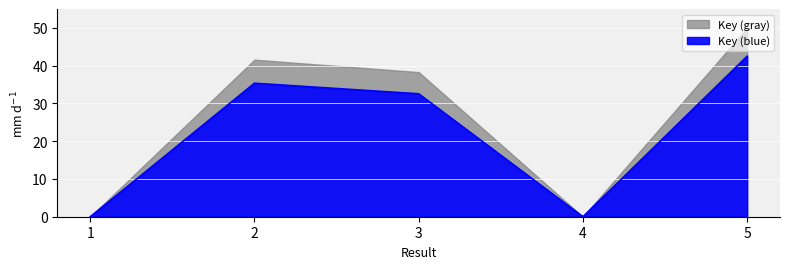

What is the difference between the values at 3 and 5?

9.9